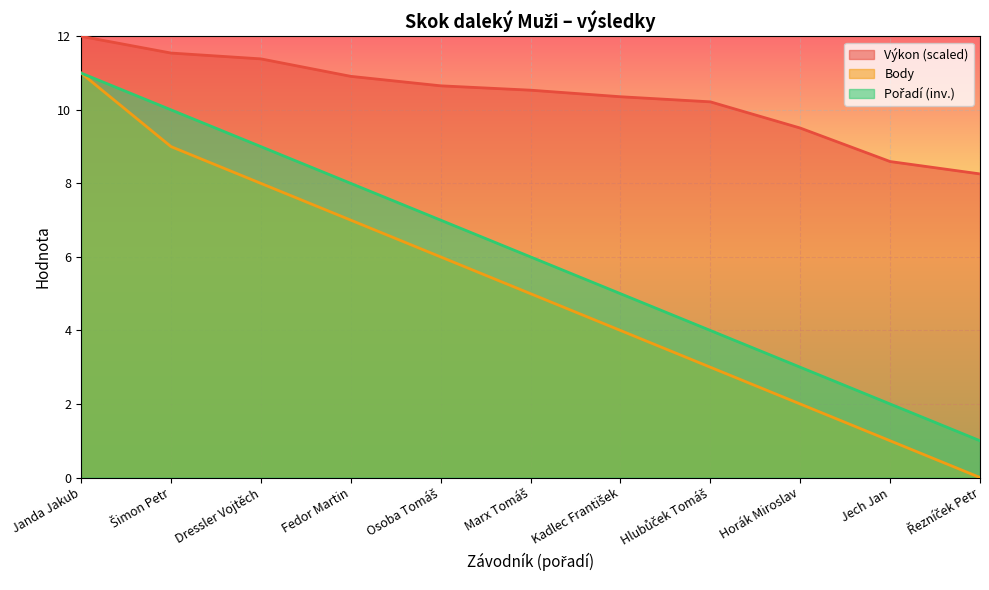

True or false: Výkon and Pořadí intersect in this chart.

False